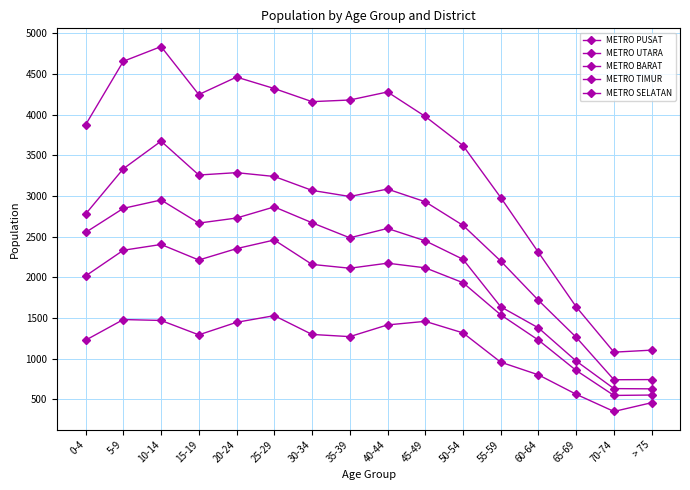

True or false: METRO UTARA and METRO PUSAT intersect in this chart.

False